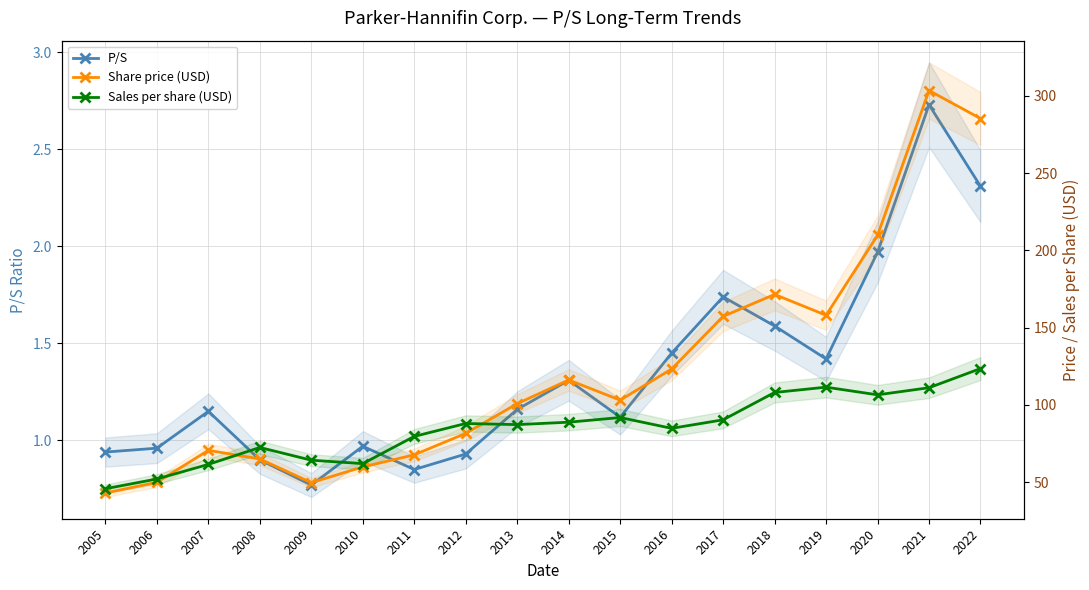

How many data points in Sales per share (USD) are less than 87?

8